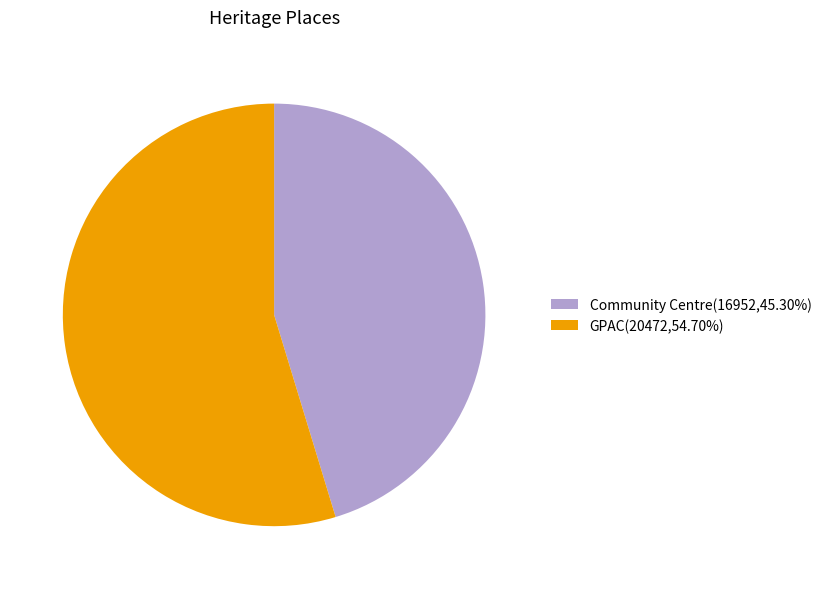

Approximately how many times larger is the value at Community Centre(16952,45.30%) compared to GPAC(20472,54.70%)?

0.8